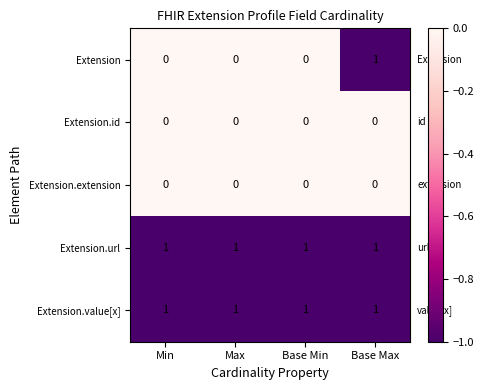

Which series has the widest spread of values?

Extension